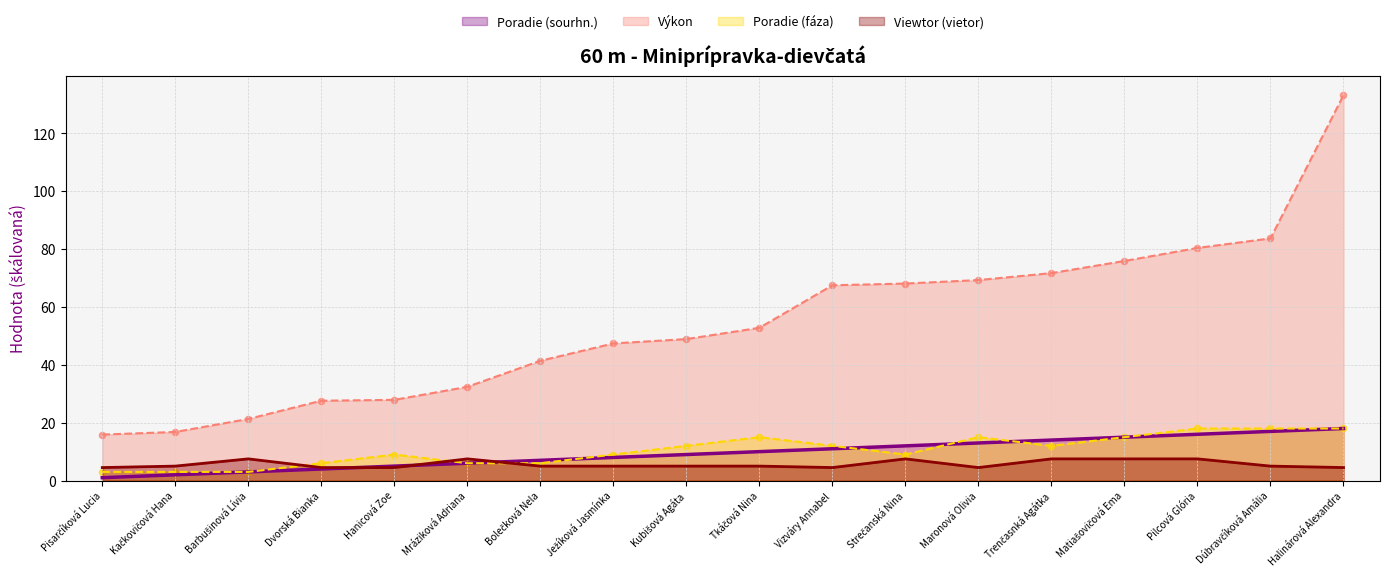

At which category is the sum across all series the highest?

Halinárová Alexandra